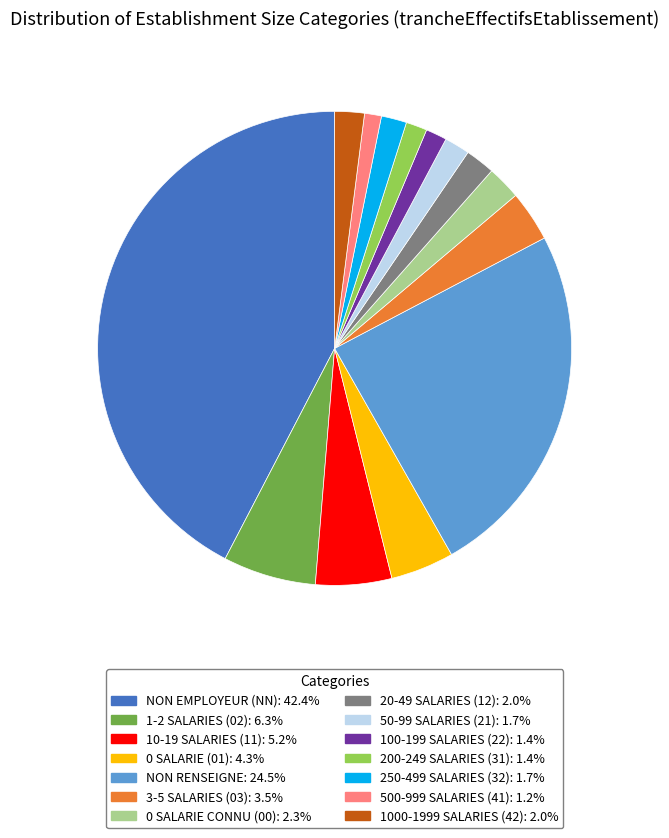

Does any single category account for the majority?

No